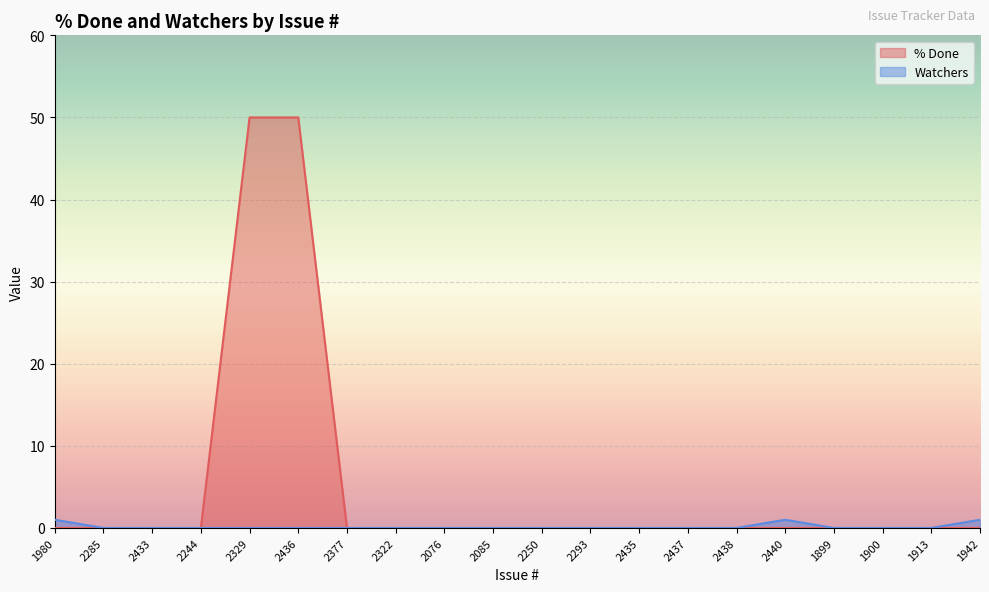

Count the Watchers values in the range 0 to 1.

20